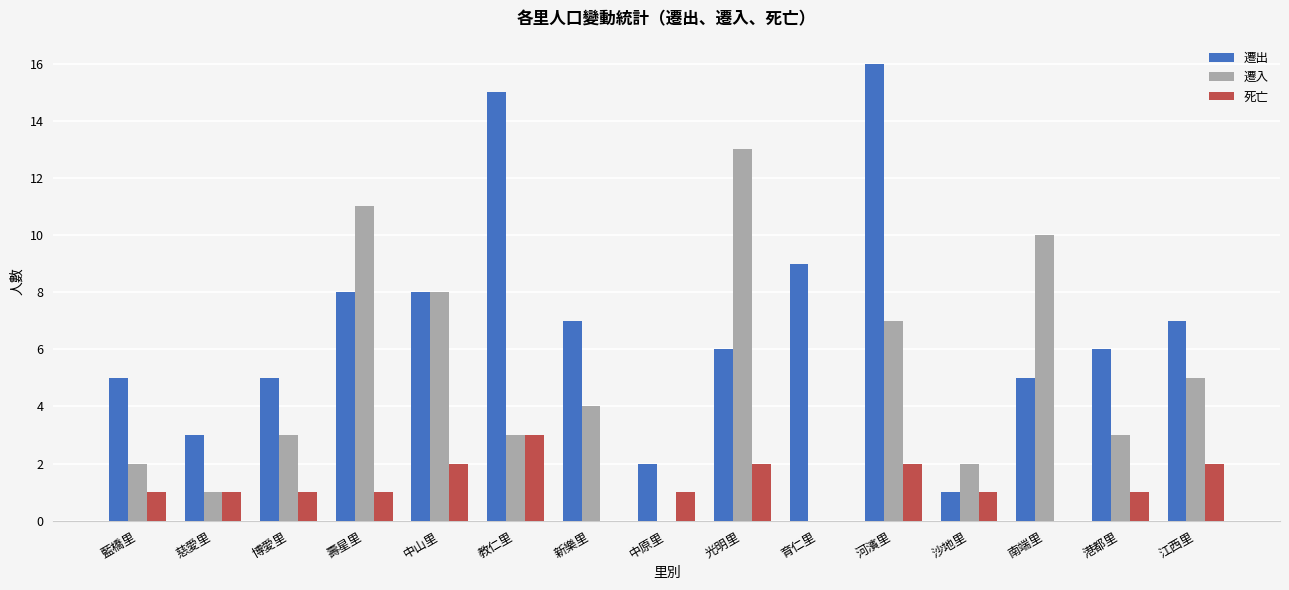

Between 教仁里 and 新樂里, which series saw the biggest shift?

遷出